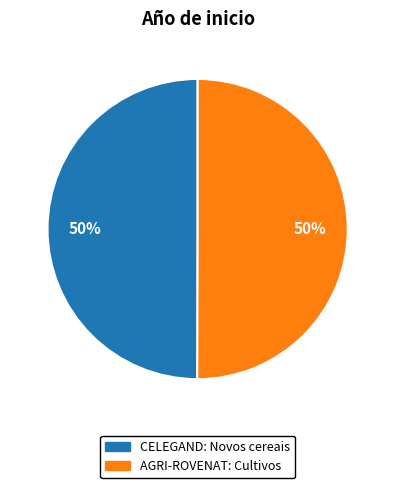

Approximately how many times larger is the value at CELEGAND: Novos cereais compared to AGRI-ROVENAT: Cultivos?

1.0